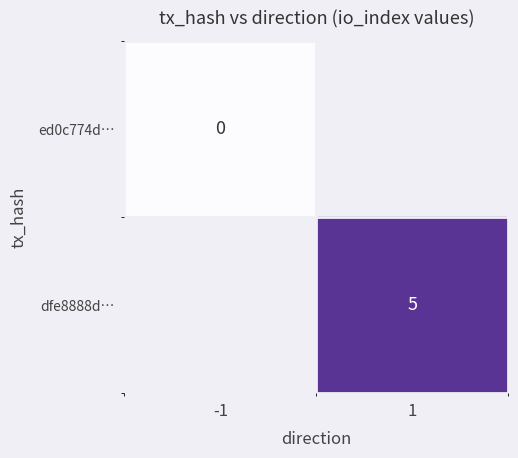

Which series has the widest spread of values?

ed0c774d…